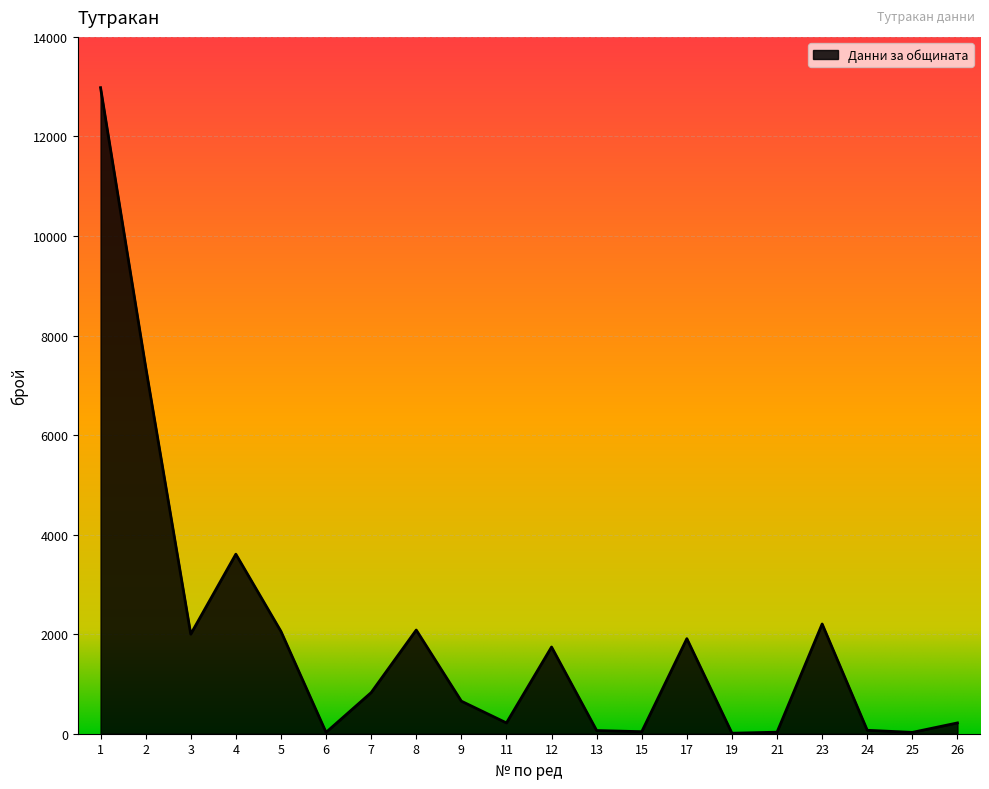

What is the difference between the maximum and minimum values?

12970